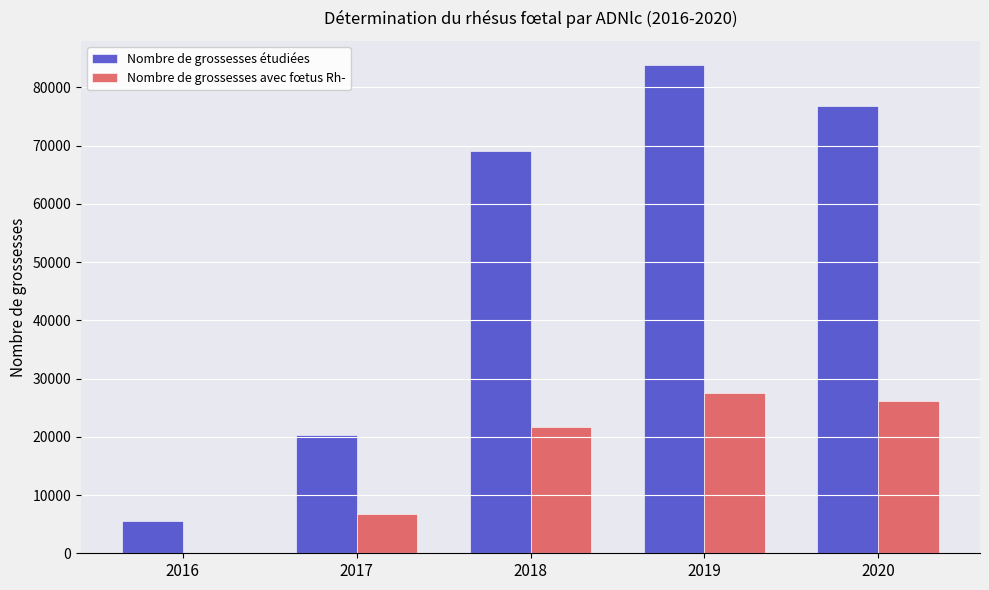

What is the sum of all Nombre de grossesses étudiées values?

255361